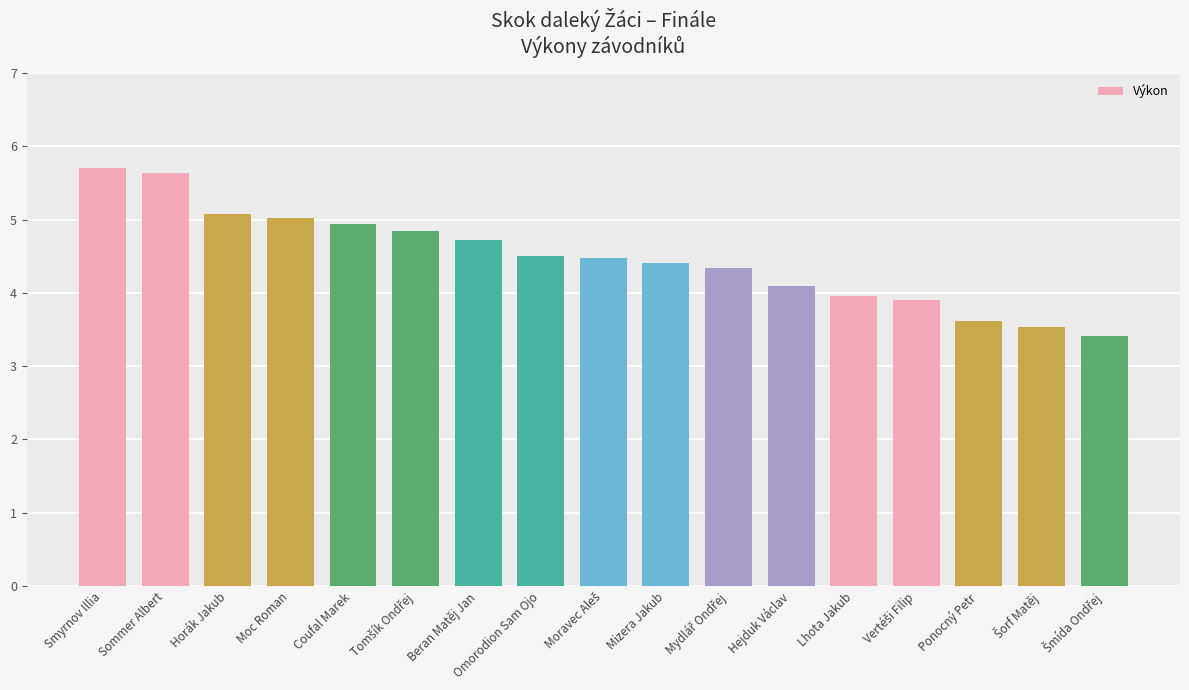

What is the difference between the values at Beran Matěj Jan and Horák Jakub?

0.4